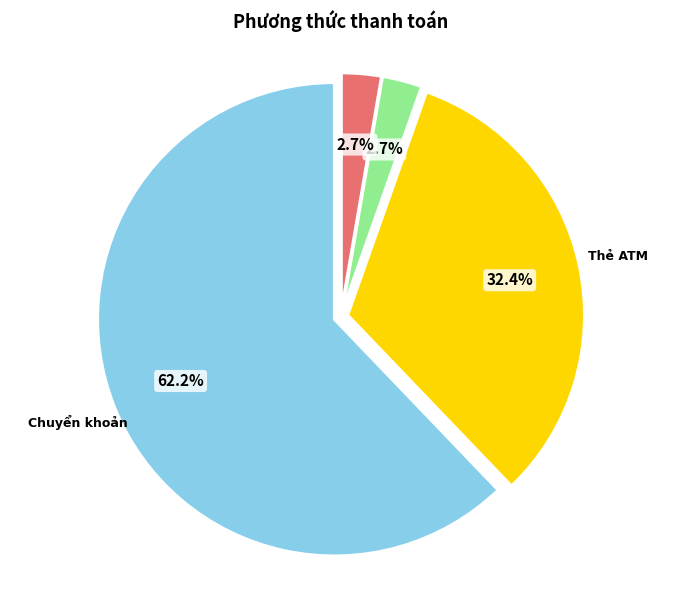

Is there a majority slice in this chart?

Yes